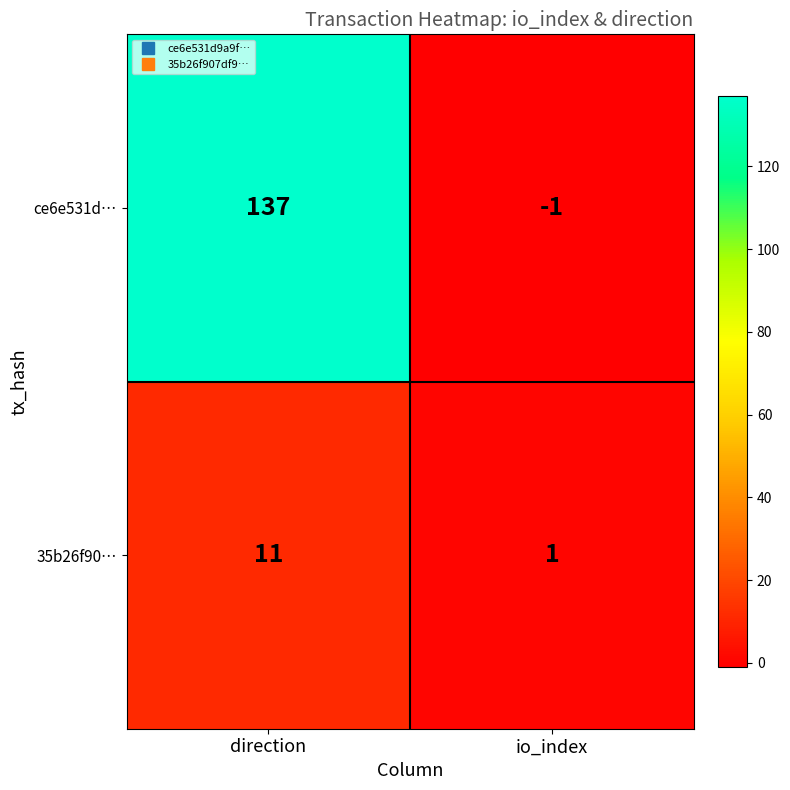

What is the sum of the 35b26f90… values at direction and io_index?

12